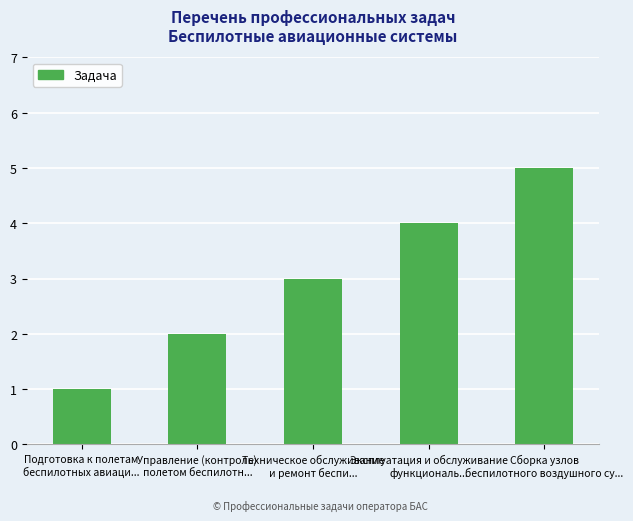

What is the label of the 2nd bar from the left?

Управление (контроль)
полетом беспилотн...